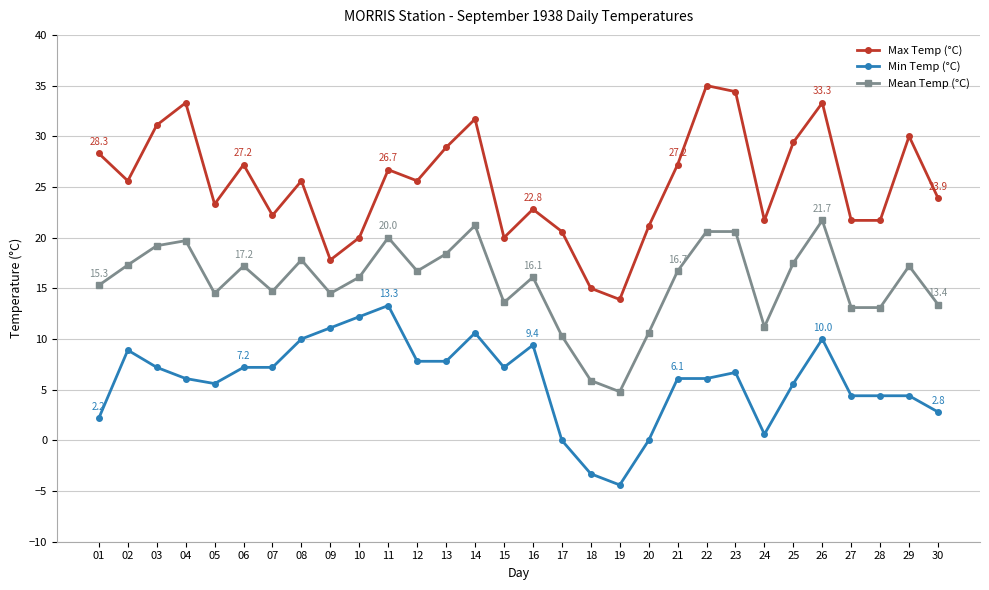

Which series has the largest range (max minus min)?

Max Temp (°C)